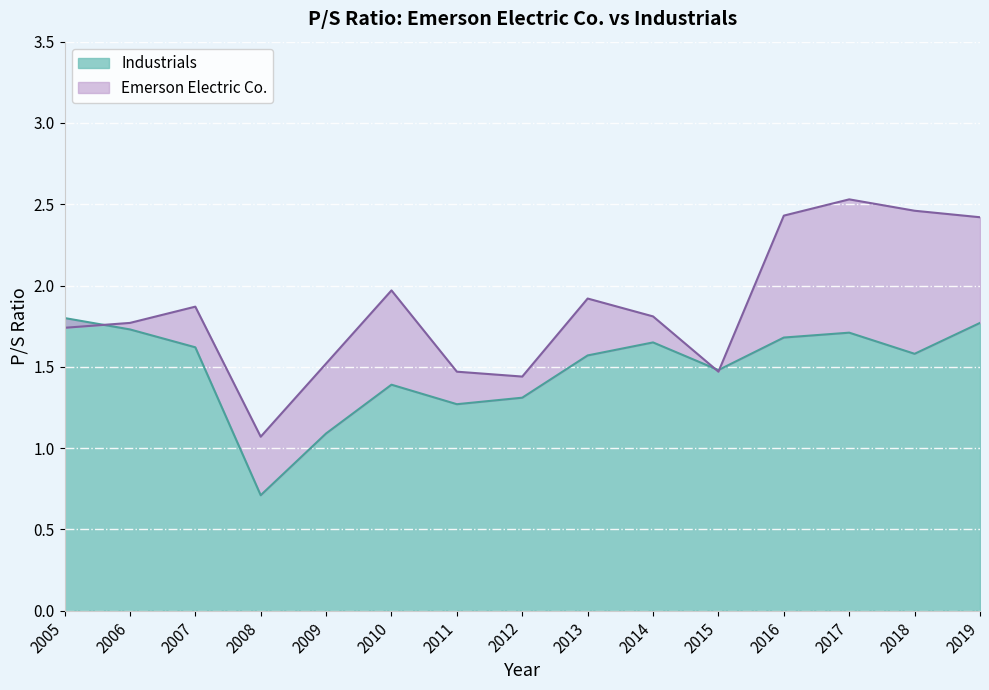

Is the value of Emerson Electric Co. at 2015 greater than the value of Industrials at 2009?

Yes